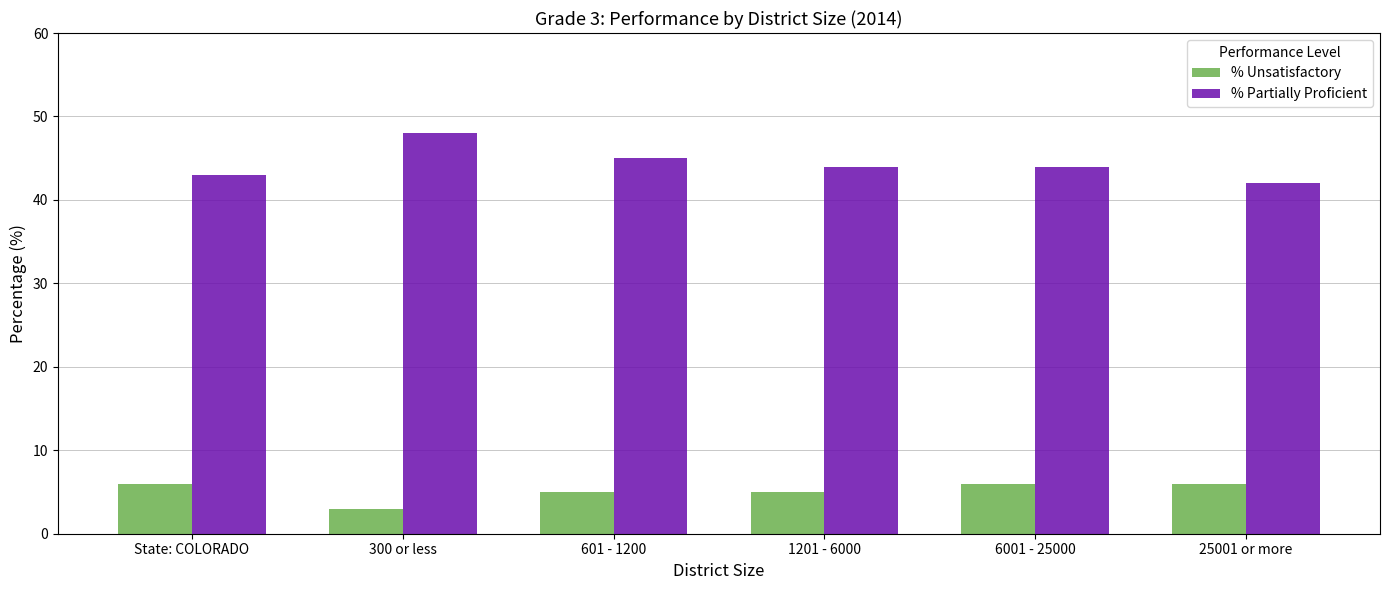

What is the sum of the % Unsatisfactory values at 1201 - 6000 and 300 or less?

8